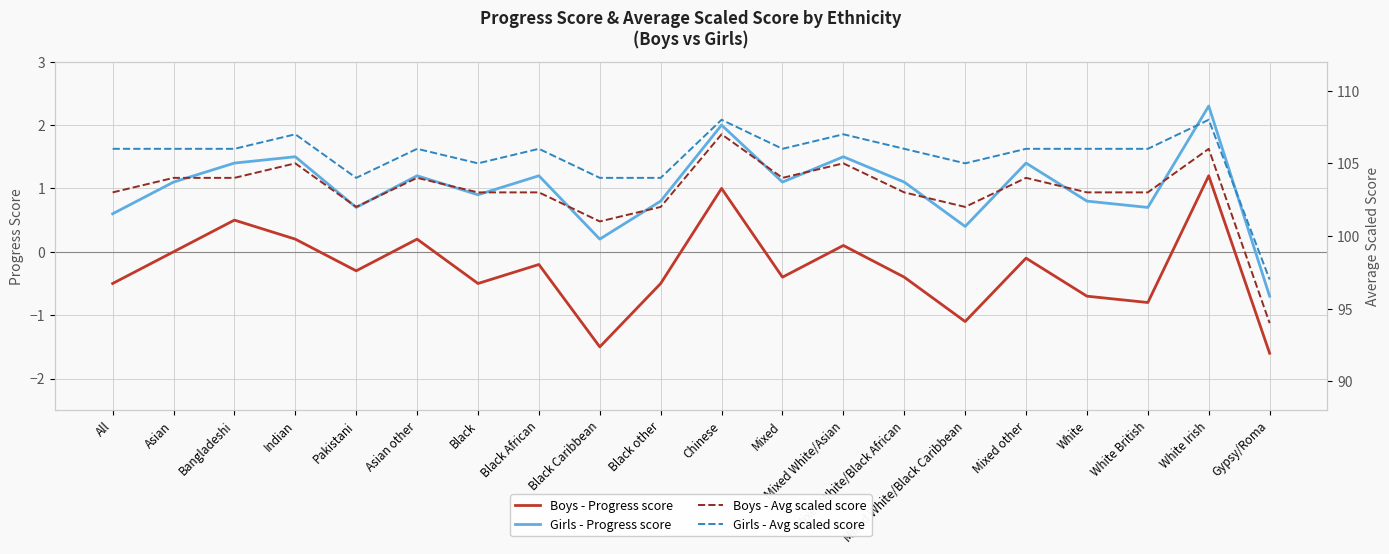

Between Gypsy/Roma and Indian, which is larger?

Indian